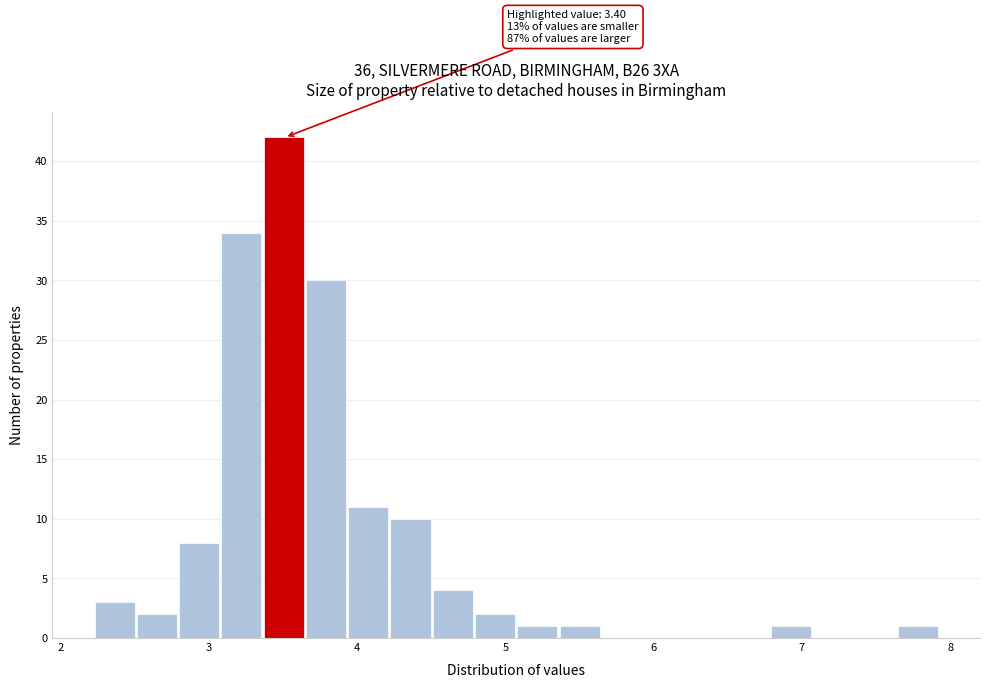

Around what value on the x-axis is the tallest bar? Give the approximate position of its centre, as read against the axis.

3.5